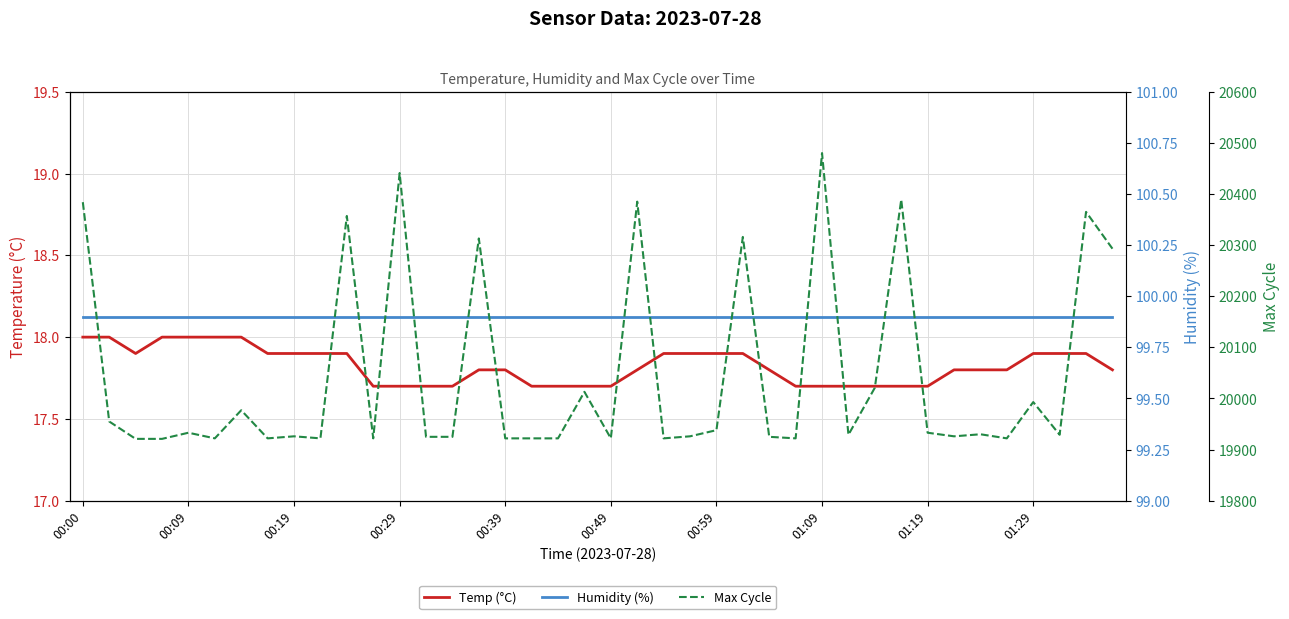

What is the difference between the highest and lowest values at 00:49?

19904.3